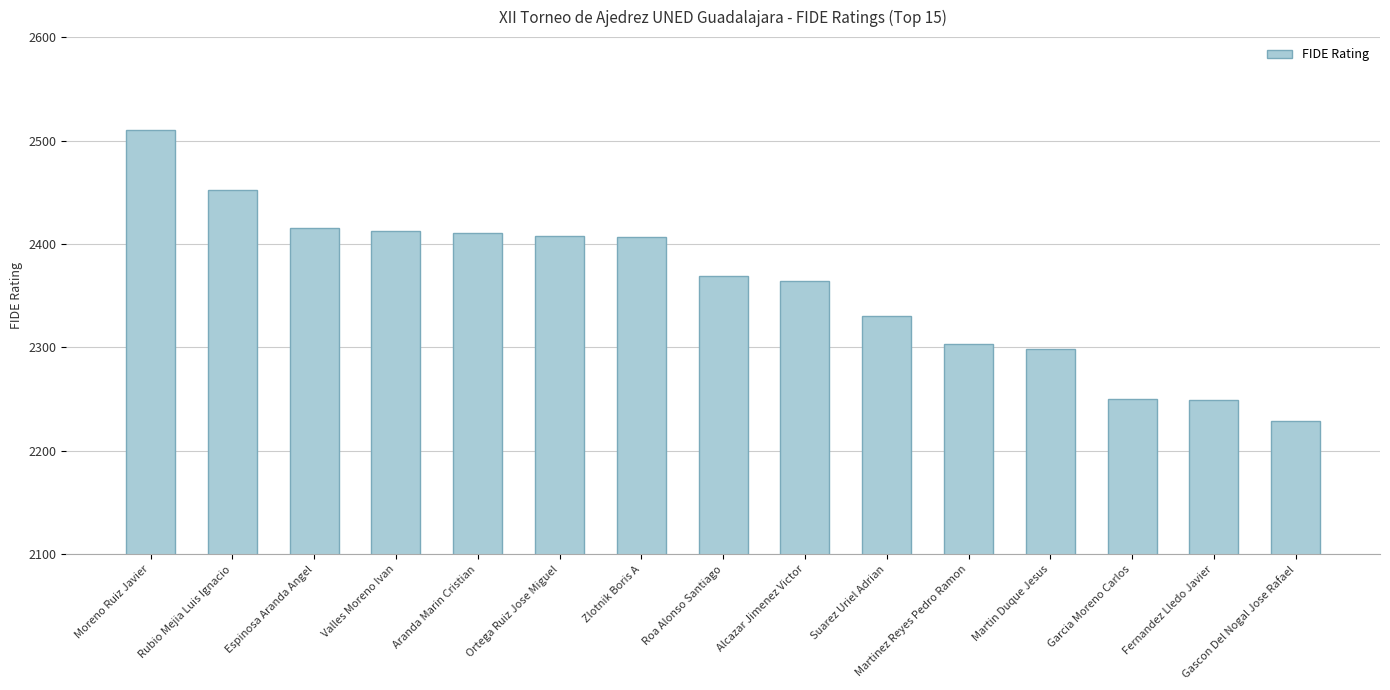

How many categories are shown in the chart?

15